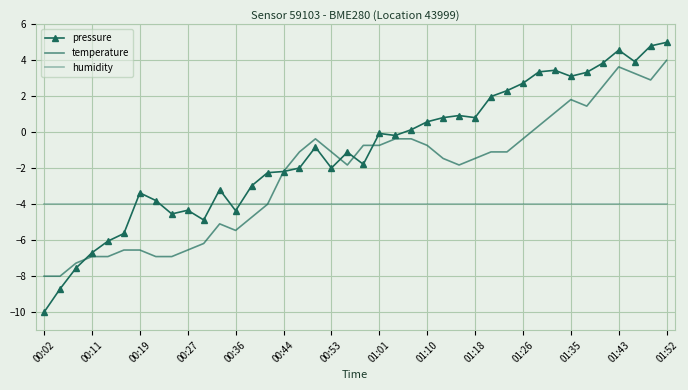

What are all the series names shown in the legend?

pressure, temperature, humidity